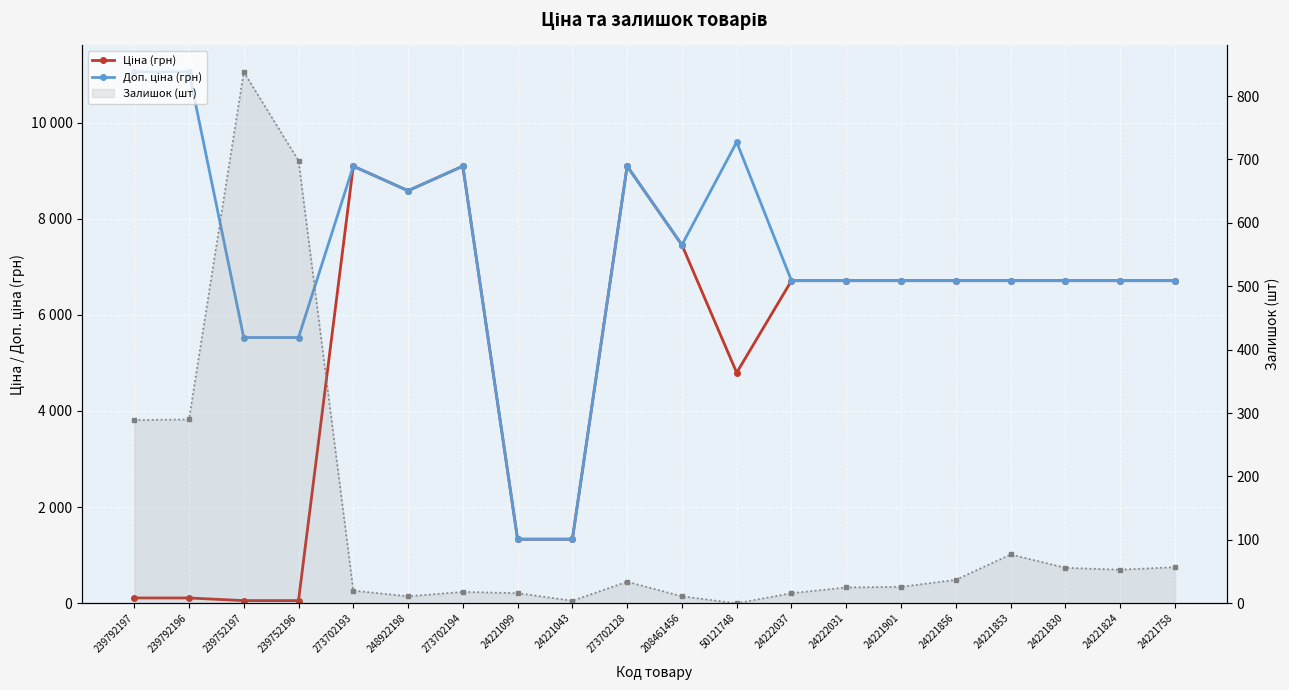

Is it true that Залишок (шт) equals 63.8 at 24221856?

False